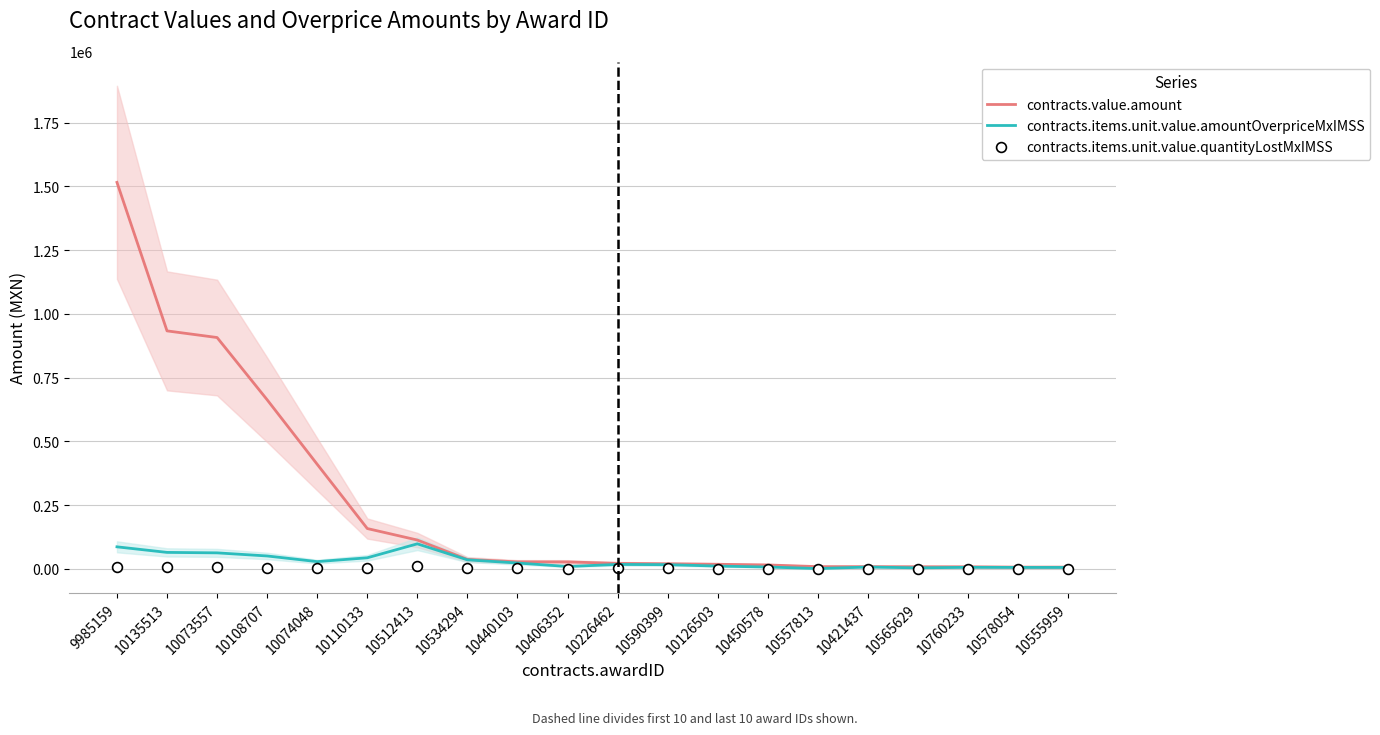

Is the value of contracts.items.unit.value.quantityLostMxIMSS at 10555959 greater than the value of contracts.items.unit.value.amountOverpriceMxIMSS at 10406352?

No